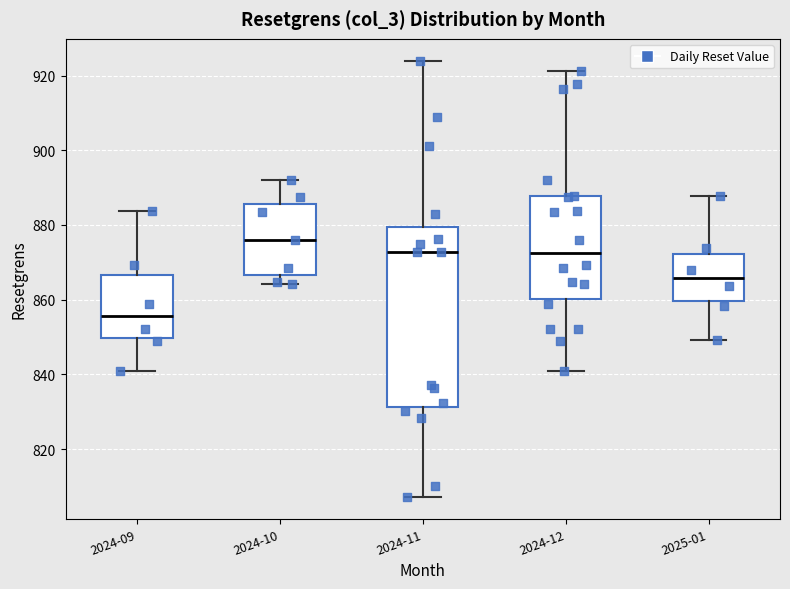

Comparing the boxes themselves (not the whiskers), which one is the tallest?

2024-11